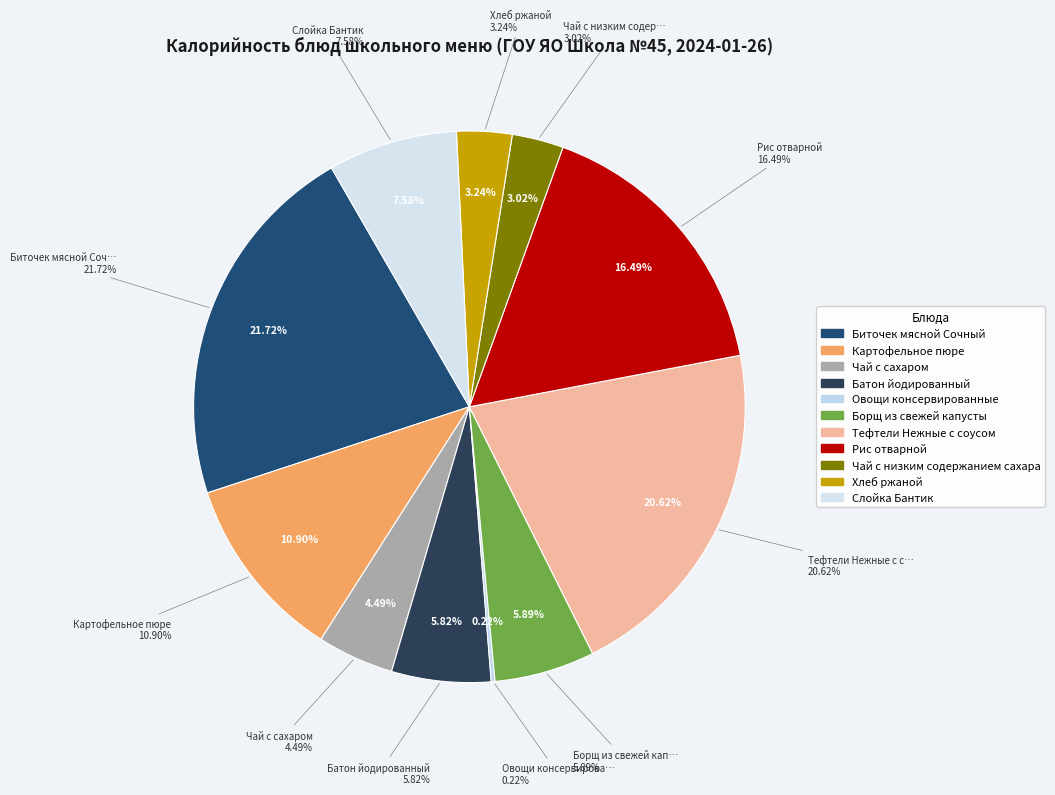

Does Биточек мясной Сочный account for over 50% of the chart?

No